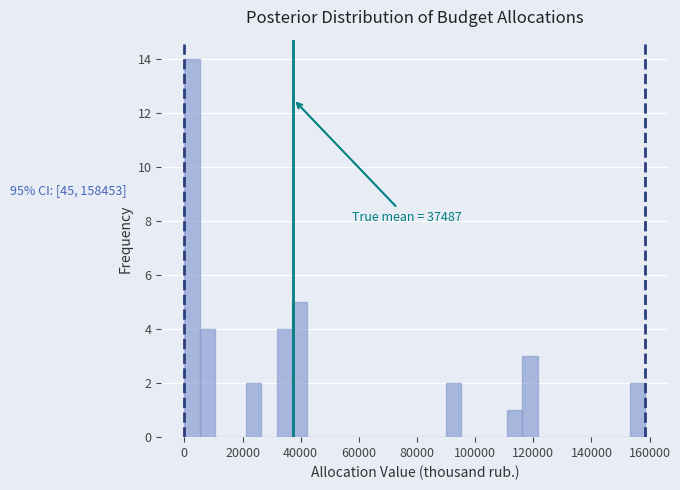

Read against the x-axis, roughly where is the centre of the tallest bar?

2000